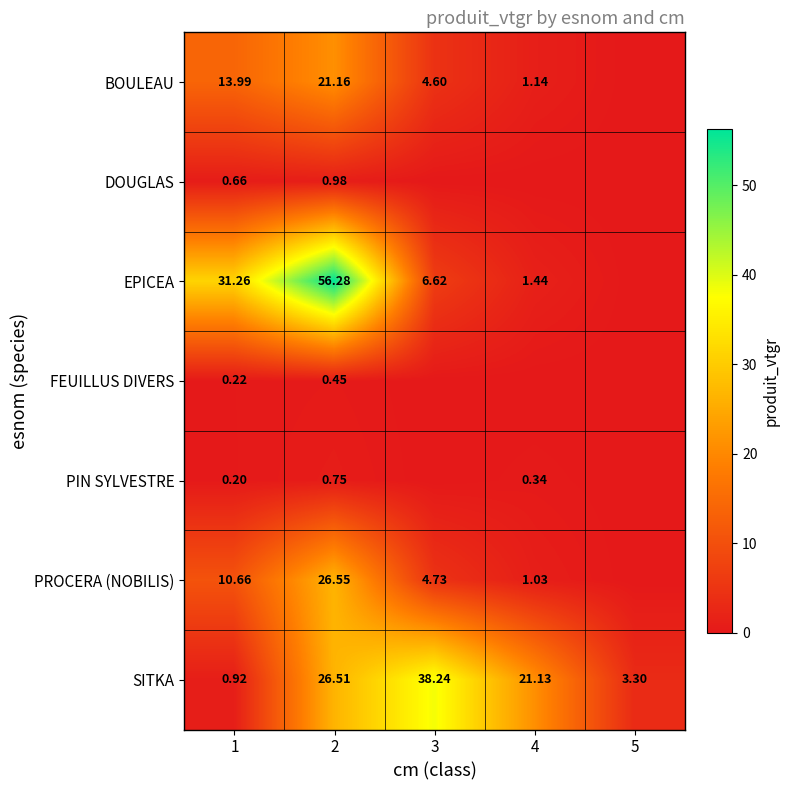

What is the difference between the highest and lowest values at 2?

55.8